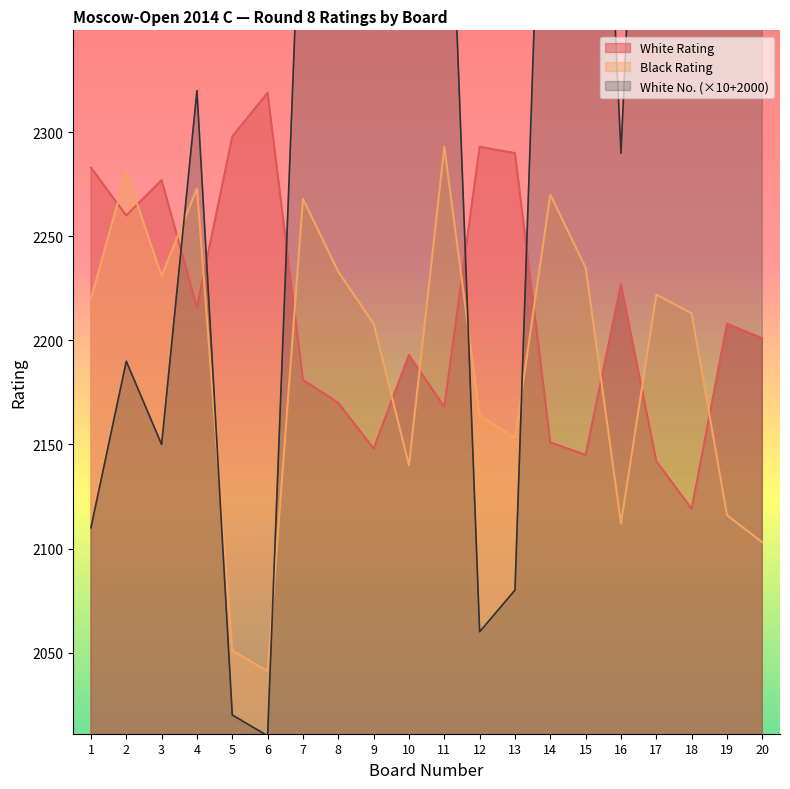

What is the difference between the maximum and minimum values in the White Rating series?

200